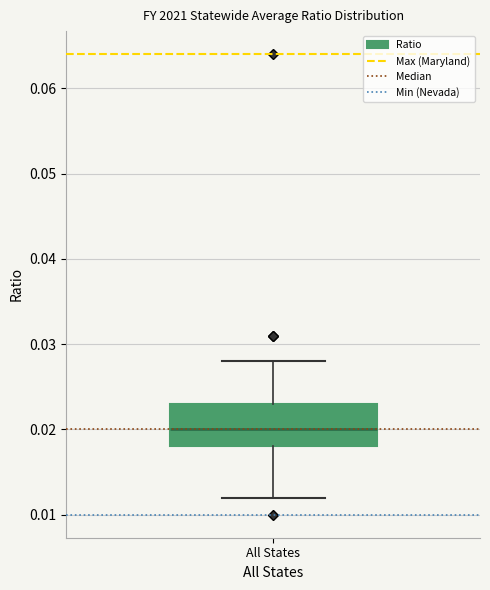

Where does the median line of the box for All States sit on the y-axis? The values are not printed on the chart, so give them approximately, as read against the axis.

0.020